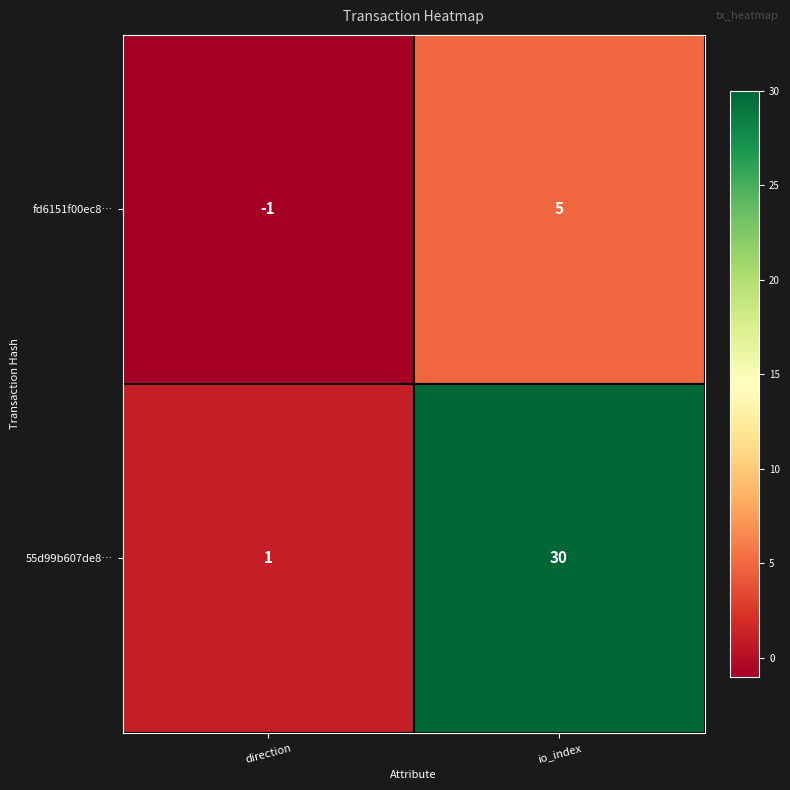

Which series has the largest total across all categories?

55d99b607de8…